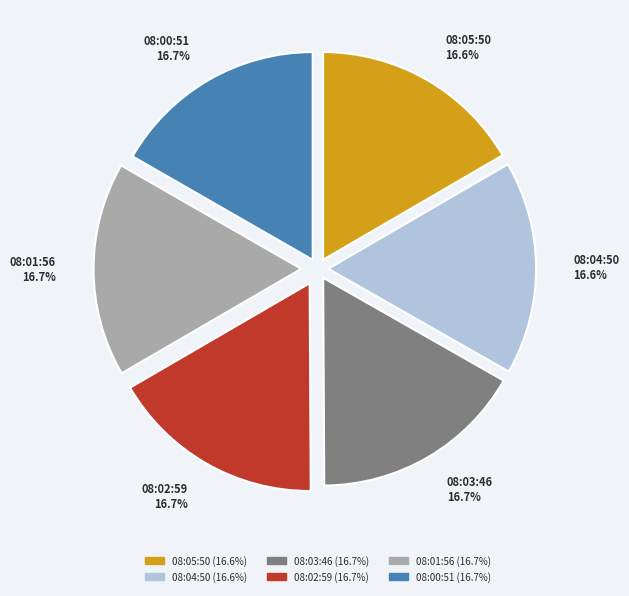

What percentage is NOT represented by 08:00:51?

83.3%